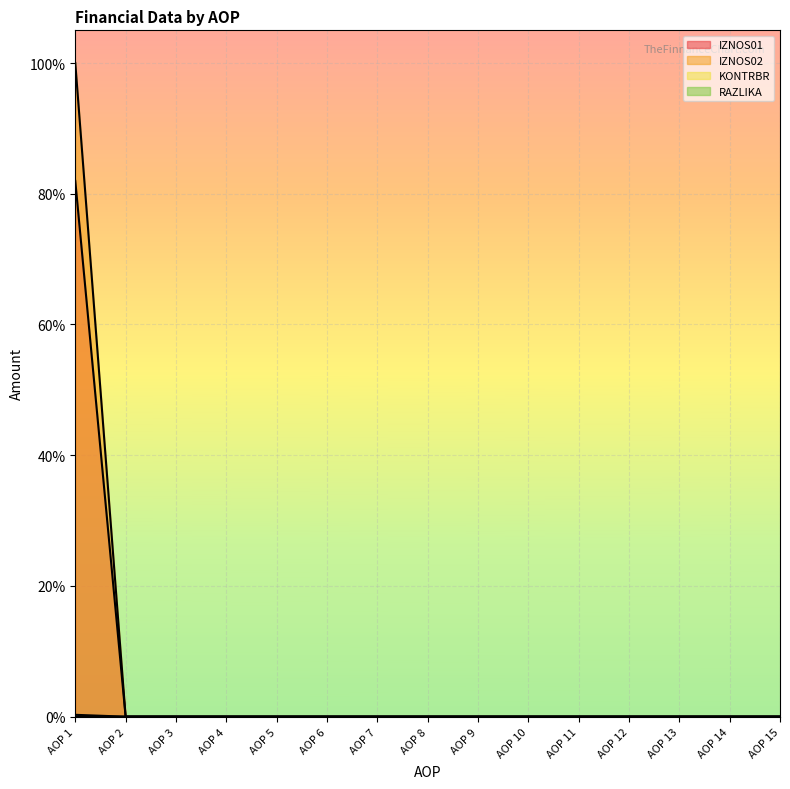

Which series has the largest range (max minus min)?

IZNOS02